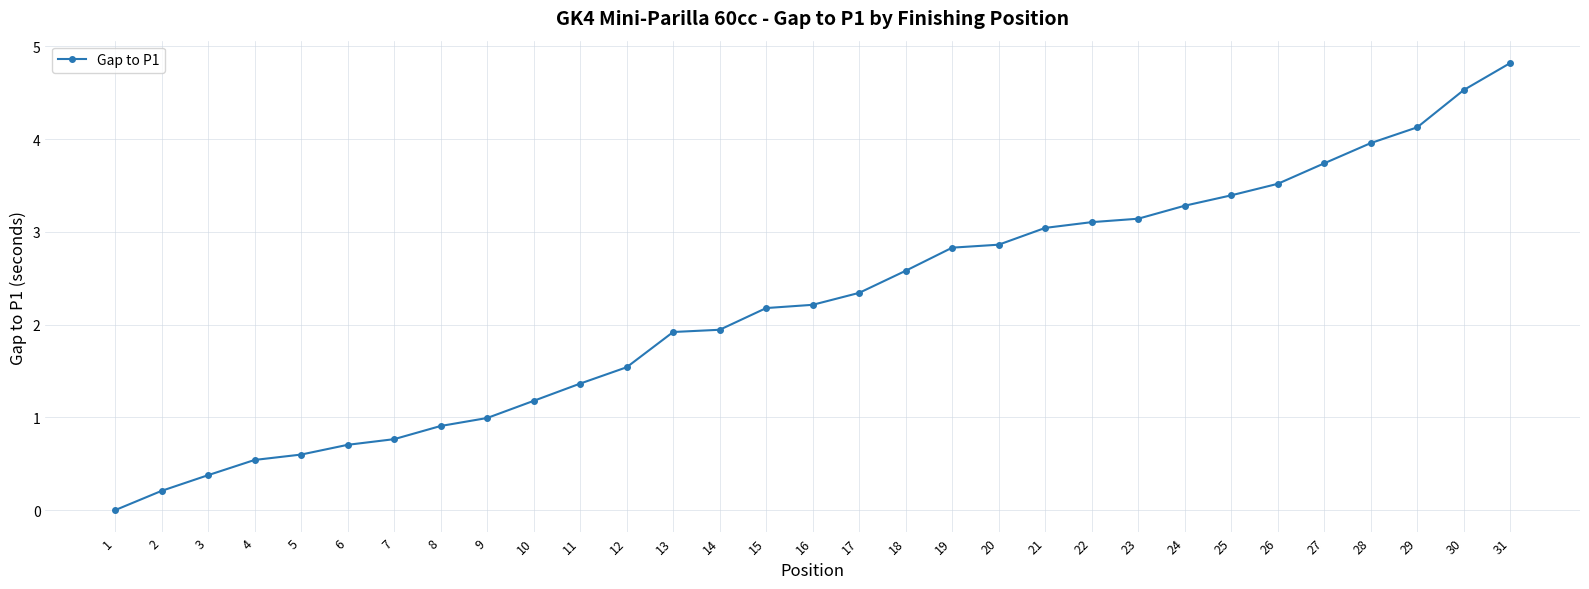

True or false: the data shows 6.1 at 26.

False